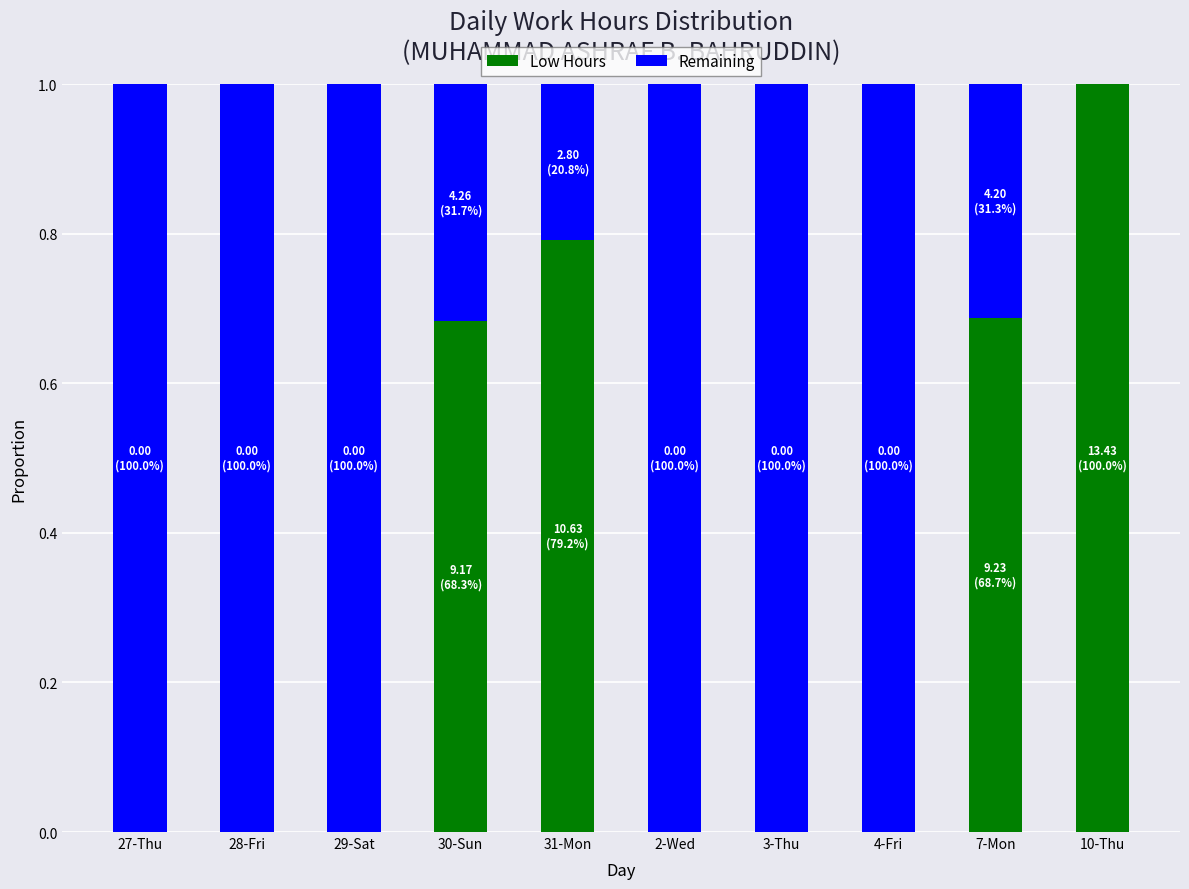

What is the total value across all series at 7-Mon?

1.0